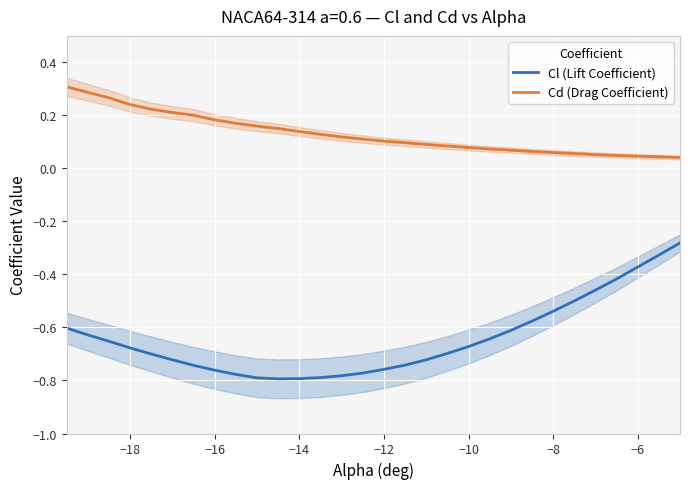

Reading left to right, extract all data points from this chart.

Cl (Lift Coefficient): -0.6	-0.6	-0.7	-0.7	-0.7	-0.7	-0.7	-0.8	-0.8	-0.8	-0.8	-0.8	-0.8	-0.8	-0.8	-0.8	-0.7	-0.7	-0.7	-0.7	-0.6	-0.6	-0.6	-0.5	-0.5	-0.5	-0.4	-0.4	-0.3	-0.3
Cd (Drag Coefficient): 0.3	0.3	0.3	0.2	0.2	0.2	0.2	0.2	0.2	0.2	0.2	0.1	0.1	0.1	0.1	0.1	0.1	0.1	0.1	0.1	0.1	0.1	0.1	0.1	0.1	0.1	0.0	0.0	0.0	0.0